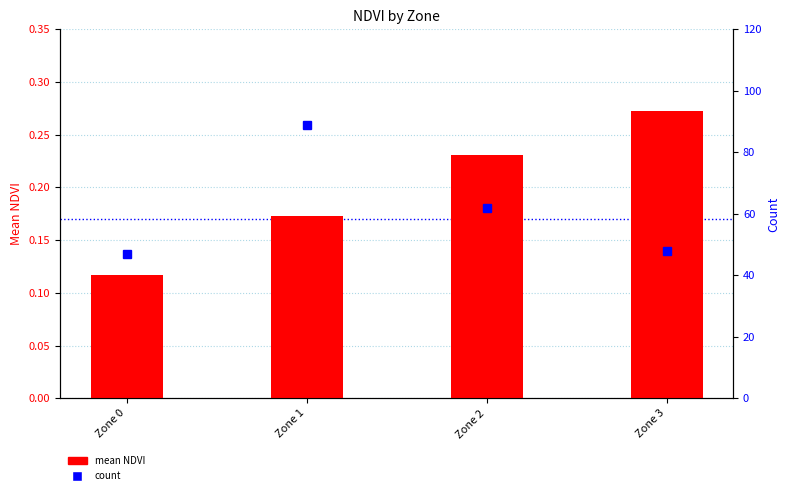

At Zone 2, list the series in order from smallest to largest.

mean NDVI, count